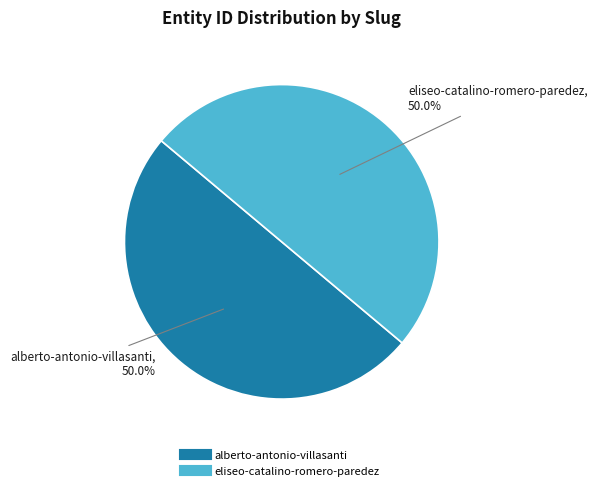

Combined, do alberto-antonio-villasanti and eliseo-catalino-romero-paredez account for over 50%?

Yes